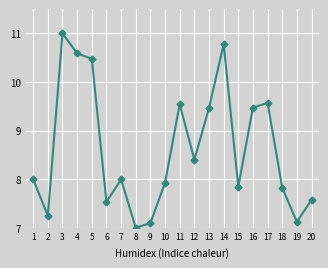

At which category does the chart reach its peak across all series?

3